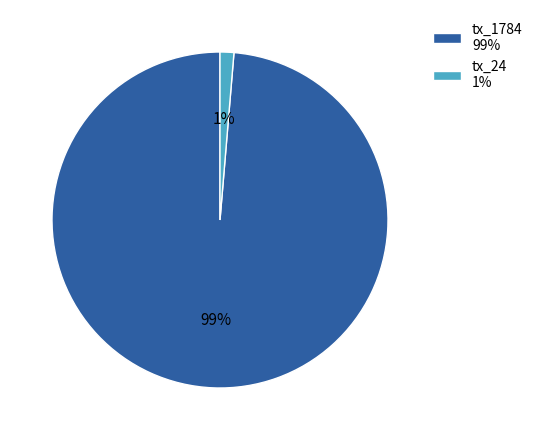

Rank the categories by value from highest to lowest.

tx_1784, tx_24